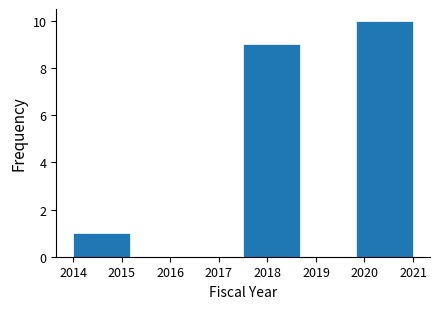

What is the height of the bar covering 2014.0 to 2015.2 on the x-axis? Neither the bar edges nor the heights are printed on the chart, so give them approximately, as read against the axes.

1